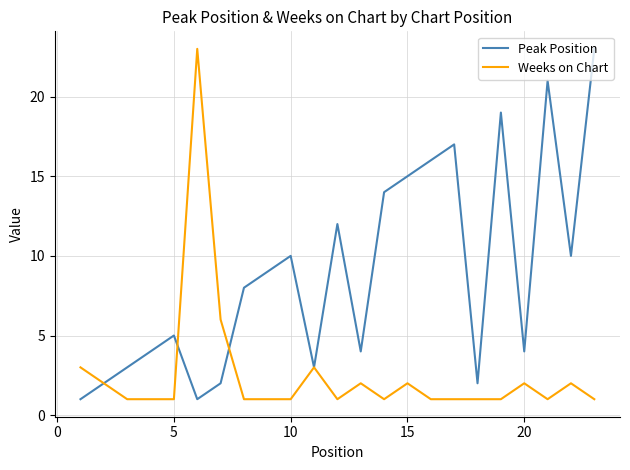

True or false: Peak Position and Weeks on Chart cross at least once.

True